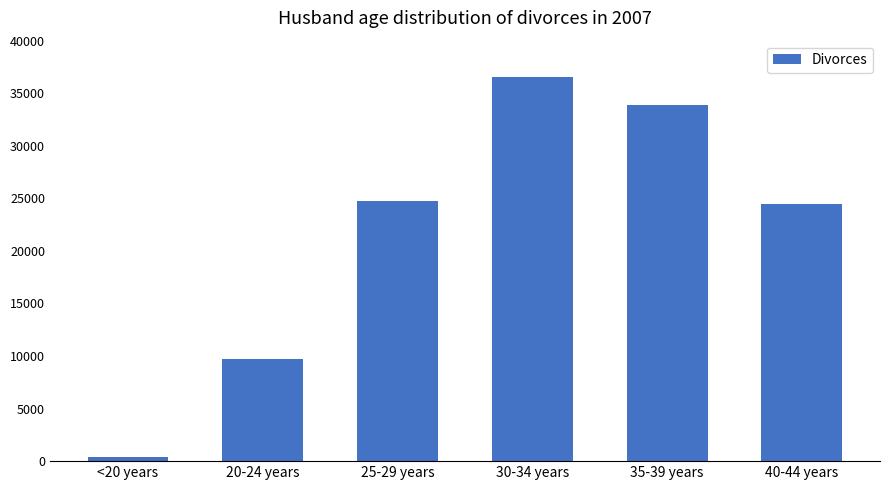

Which label corresponds to the largest value in the chart?

30-34 years